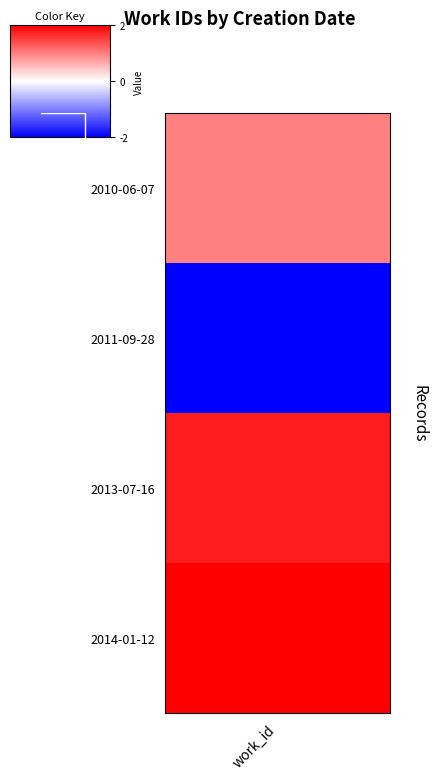

What is the average value?

0.2